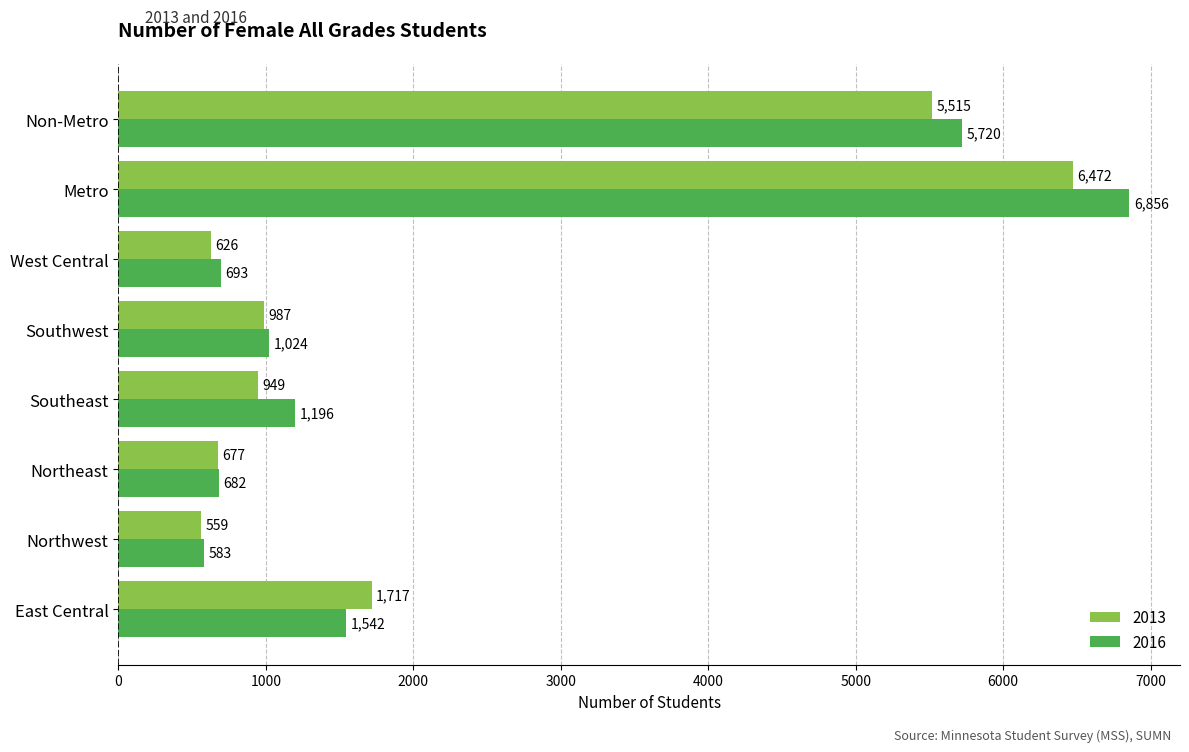

Rank the categories by 2013 value from lowest to highest.

Northwest, West Central, Northeast, Southeast, Southwest, East Central, Non-Metro, Metro